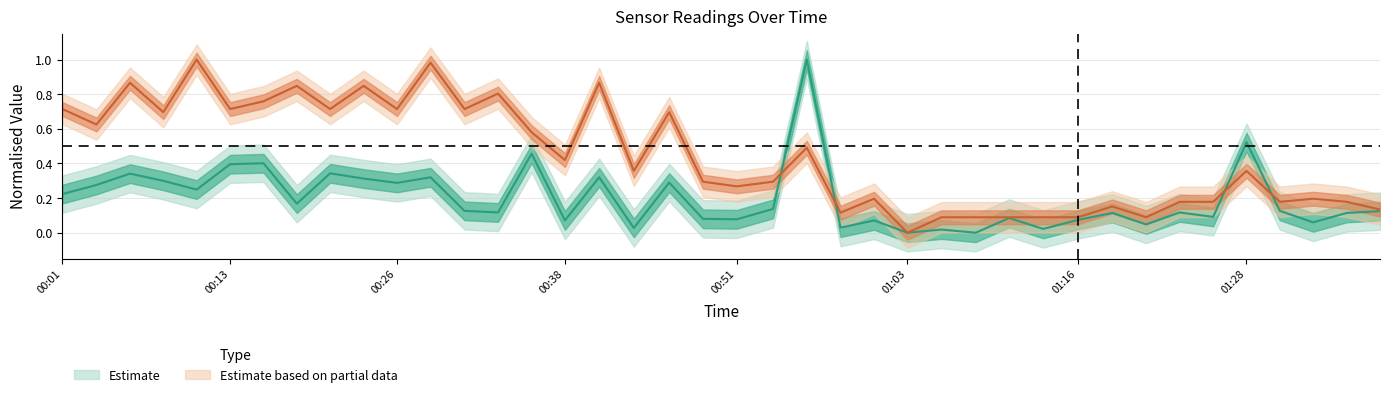

Reading left to right, transcribe all the data shown in this chart.

SDS_P1: 0.2	0.3	0.3	0.3	0.2	0.4	0.4	0.2	0.3	0.3	0.3	0.3	0.1	0.1	0.5	0.1	0.3	0.0	0.3	0.1	0.1	0.1	1.0	0.0	0.1	0.0	0.0	0.0	0.1	0.0	0.1	0.1	0.0	0.1	0.1	0.5	0.1	0.1	0.1	0.1
SDS_P2: 0.7	0.6	0.9	0.7	1.0	0.7	0.8	0.8	0.7	0.8	0.7	1.0	0.7	0.8	0.6	0.4	0.9	0.4	0.7	0.3	0.3	0.3	0.5	0.1	0.2	0.0	0.1	0.1	0.1	0.1	0.1	0.2	0.1	0.2	0.2	0.4	0.2	0.2	0.2	0.1